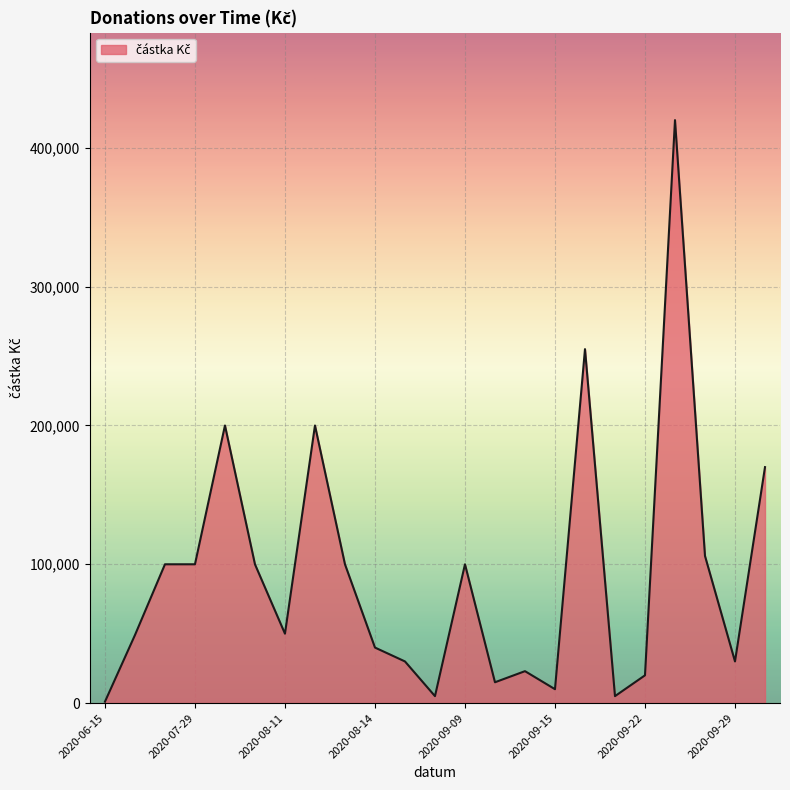

What is the difference between the maximum and minimum values?

419000